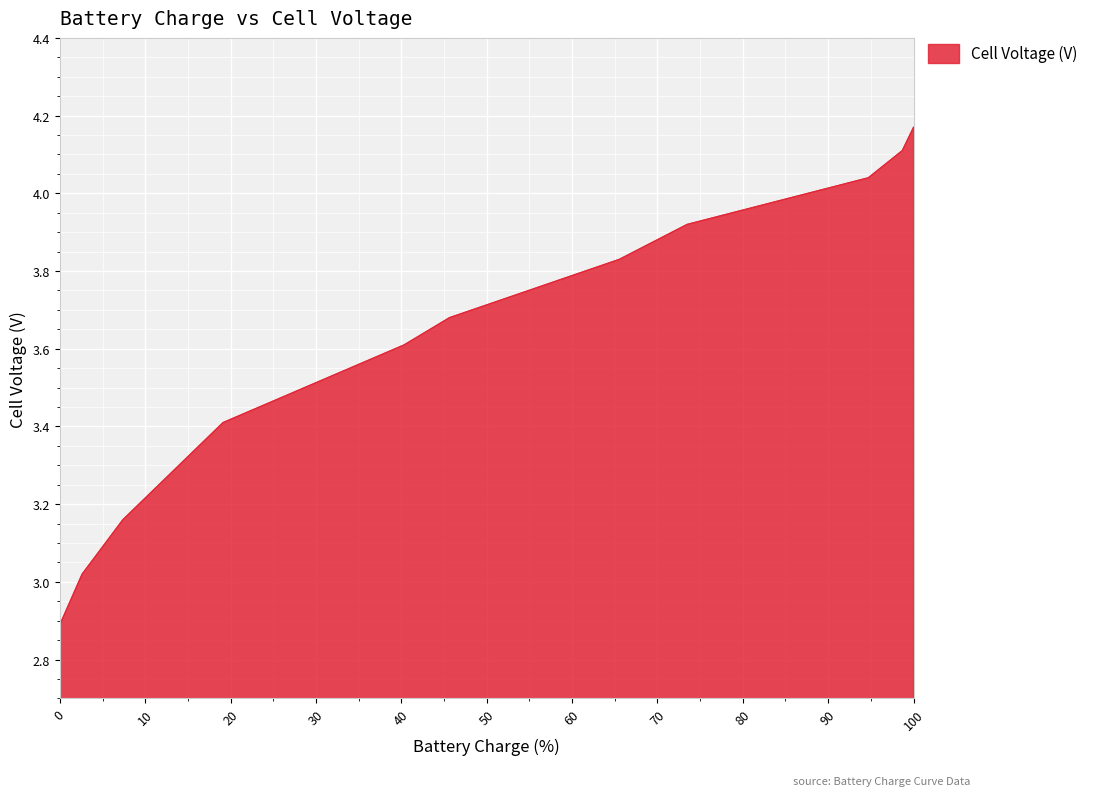

What is the minimum value shown in the chart?

2.9